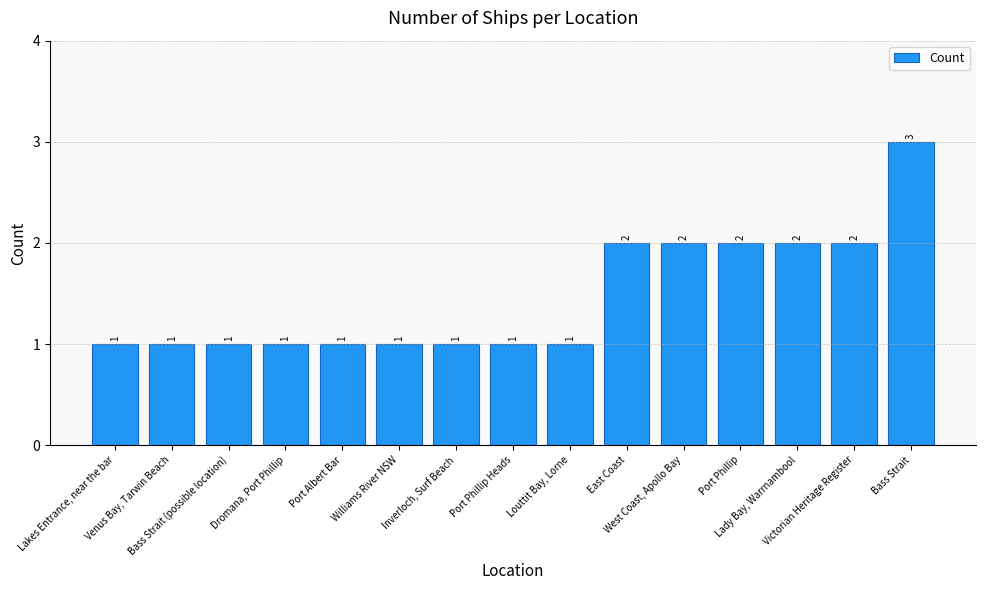

What is the greatest value displayed?

3